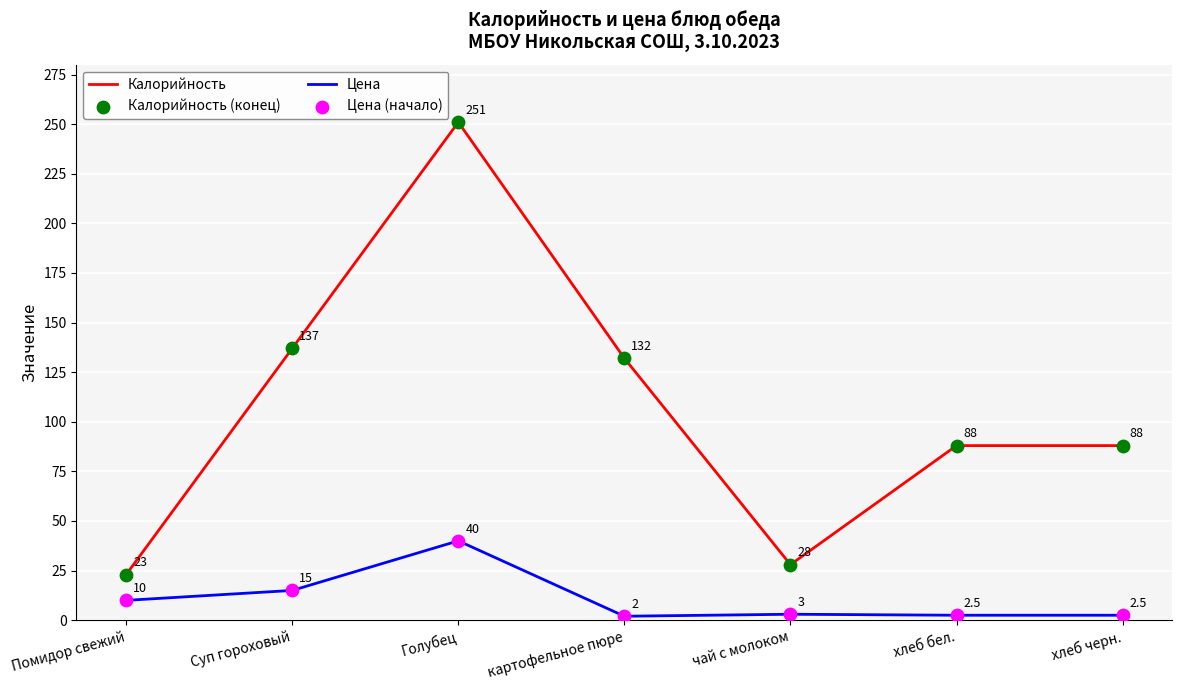

Which series changed the most between Голубец and хлеб черн.?

Калорийность